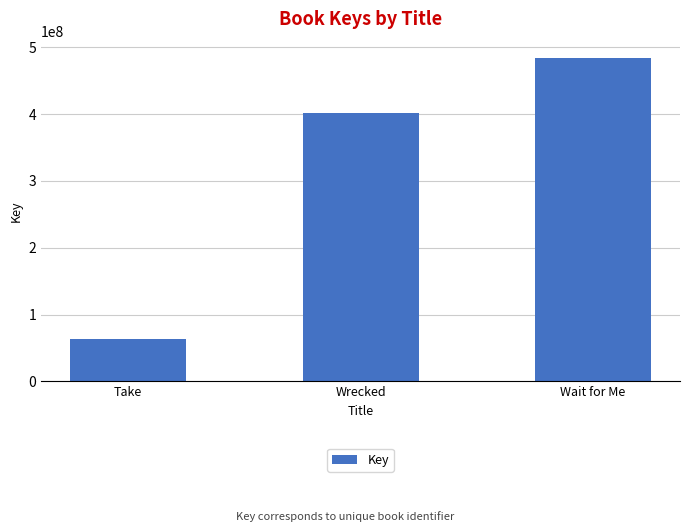

What is the label of the 2nd bar from the right?

Wrecked